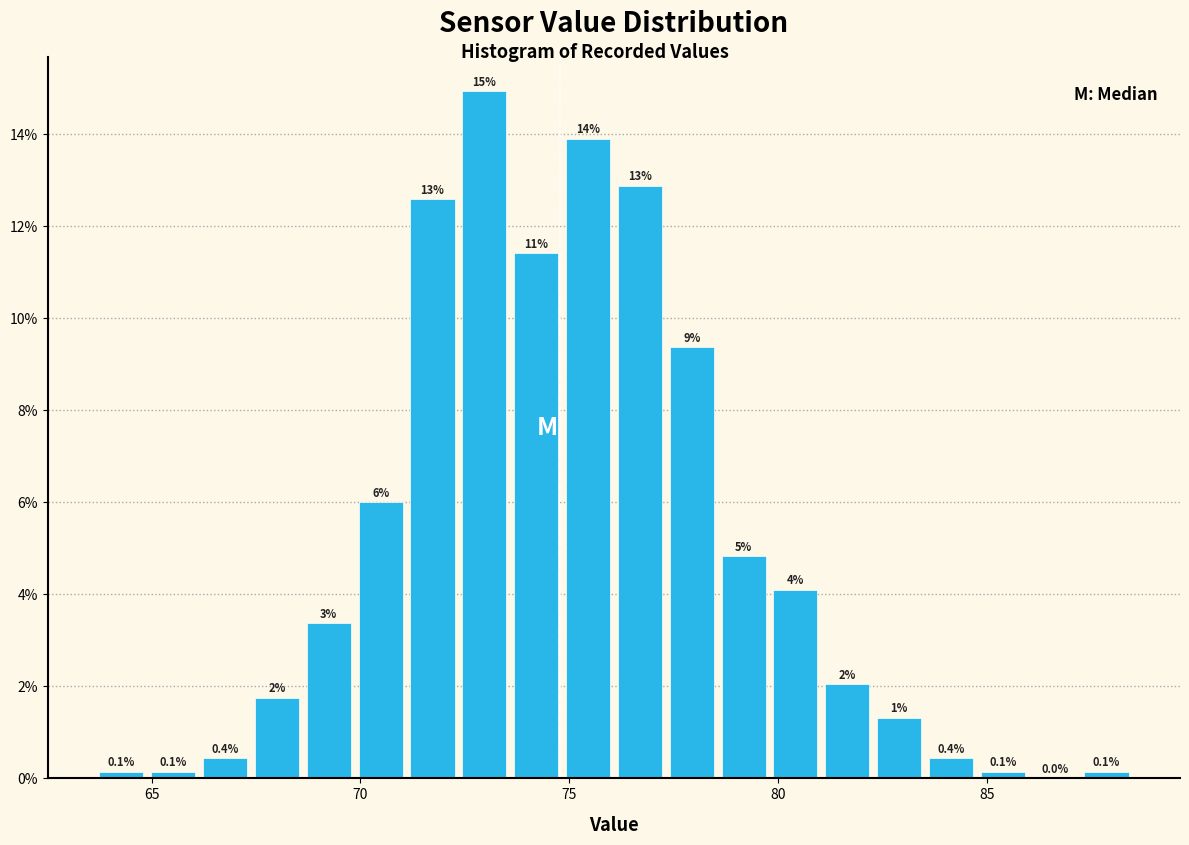

Read against the x-axis, roughly where is the centre of the tallest bar?

73.0